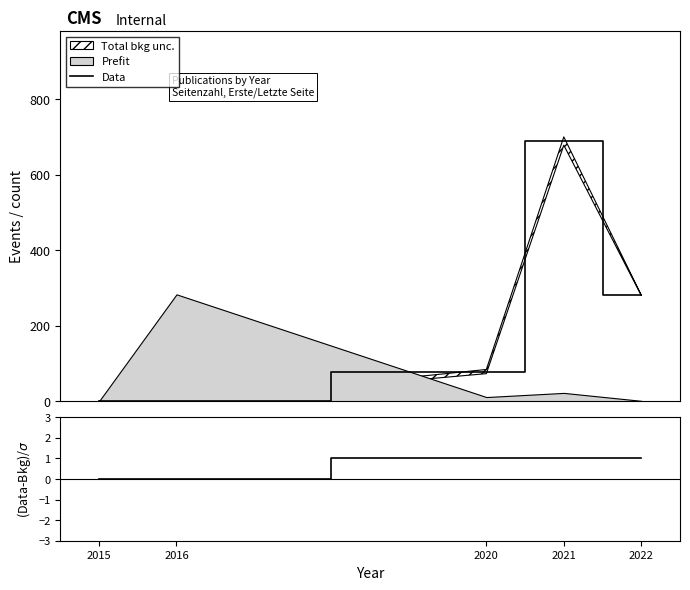

What is the highest value of the Data series?

689.0